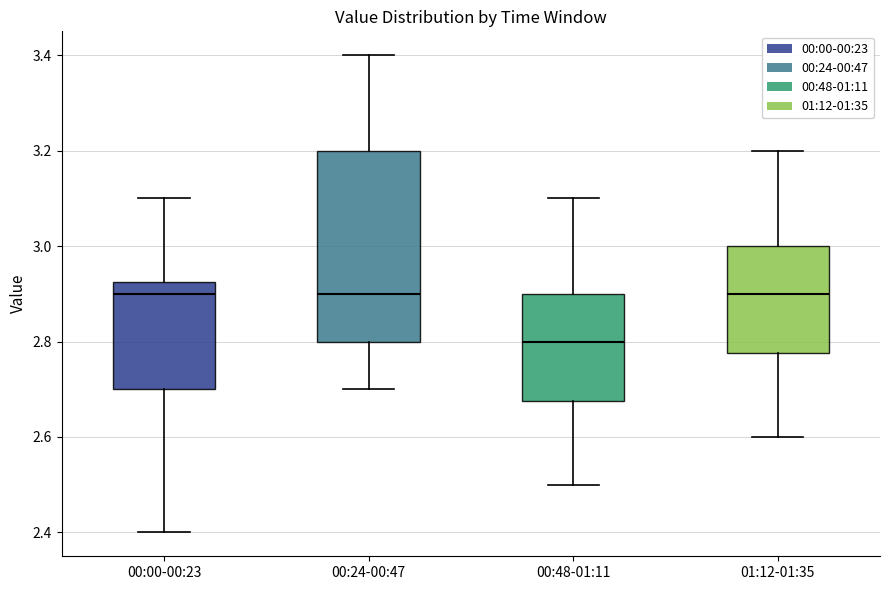

Reading left to right, transcribe this box plot: for each box, give where its median line is, the range the box spans, and where its two whiskers end, as read against the y-axis. The values are not printed on the chart, so give them approximately, as read against the axis.

00:00-00:23: median 2.90, box 2.70 to 2.92, whiskers 2.40 to 3.10
00:24-00:47: median 2.90, box 2.80 to 3.20, whiskers 2.70 to 3.40
00:48-01:11: median 2.80, box 2.68 to 2.90, whiskers 2.50 to 3.10
01:12-01:35: median 2.90, box 2.78 to 3.00, whiskers 2.60 to 3.20